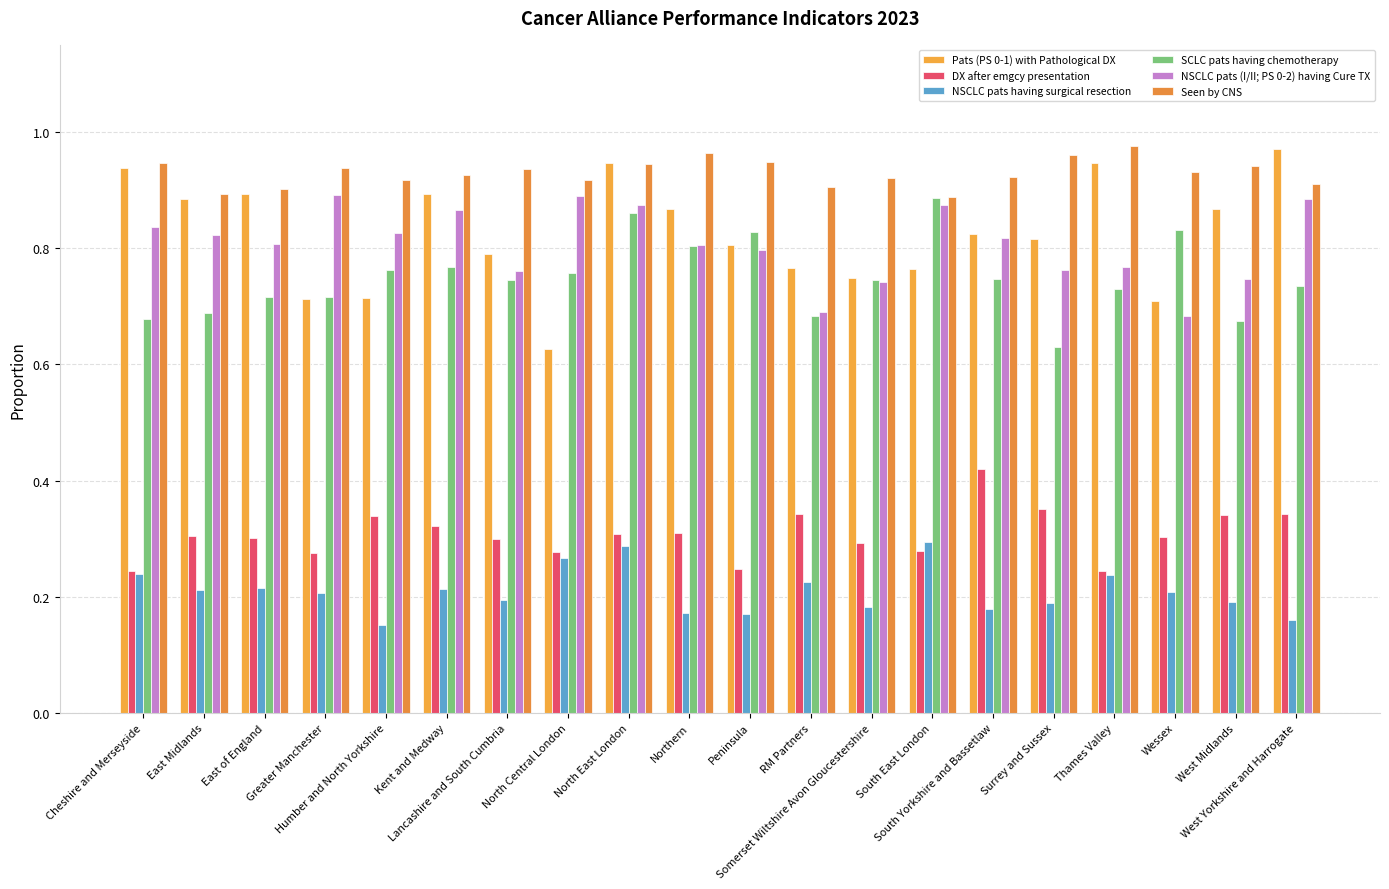

True or false: SCLC pats having chemotherapy has a value of 0.3 at Kent and Medway.

False